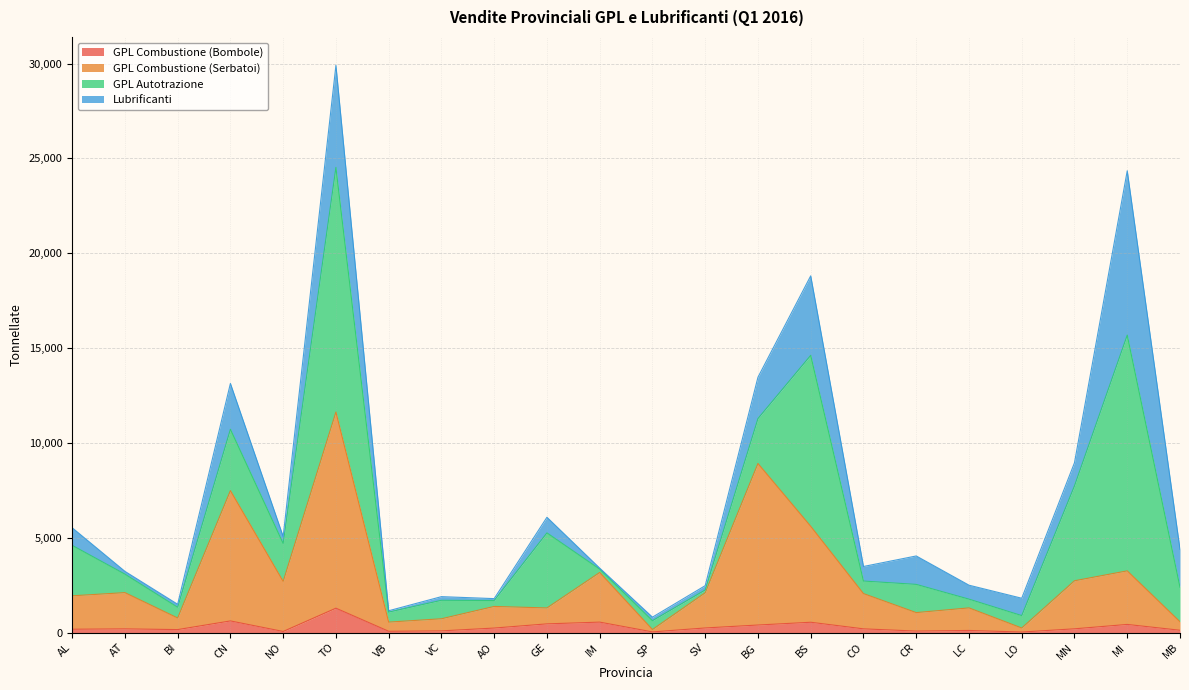

True or false: GPL Combustione (Bombole) has more than 2 interior local peaks.

True